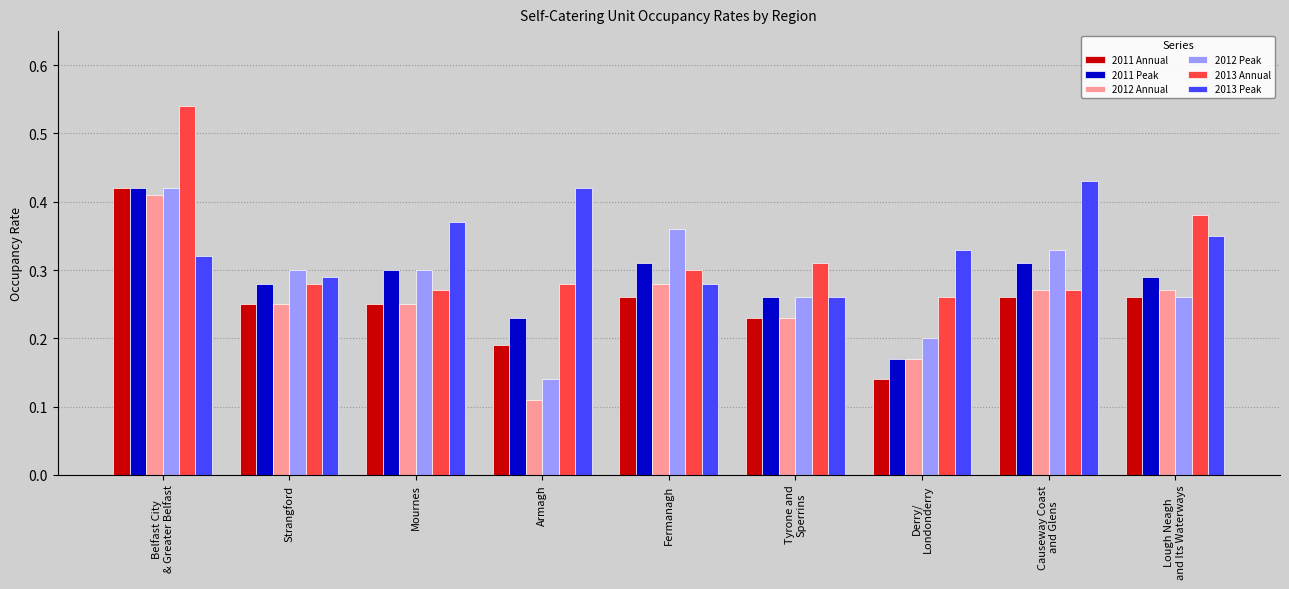

What are all the series names shown in the legend?

2011 Annual, 2011 Peak, 2012 Annual, 2012 Peak, 2013 Annual, 2013 Peak